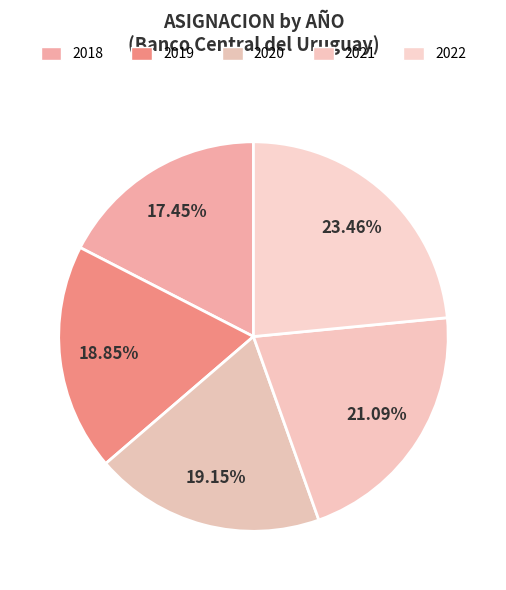

Count the number of slices in the pie.

5